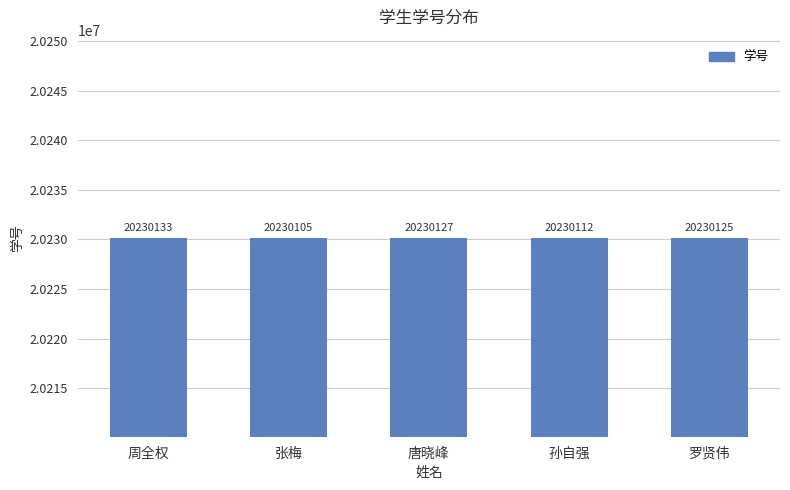

Rank the categories by value from highest to lowest.

周全权, 唐晓峰, 罗贤伟, 孙自强, 张梅